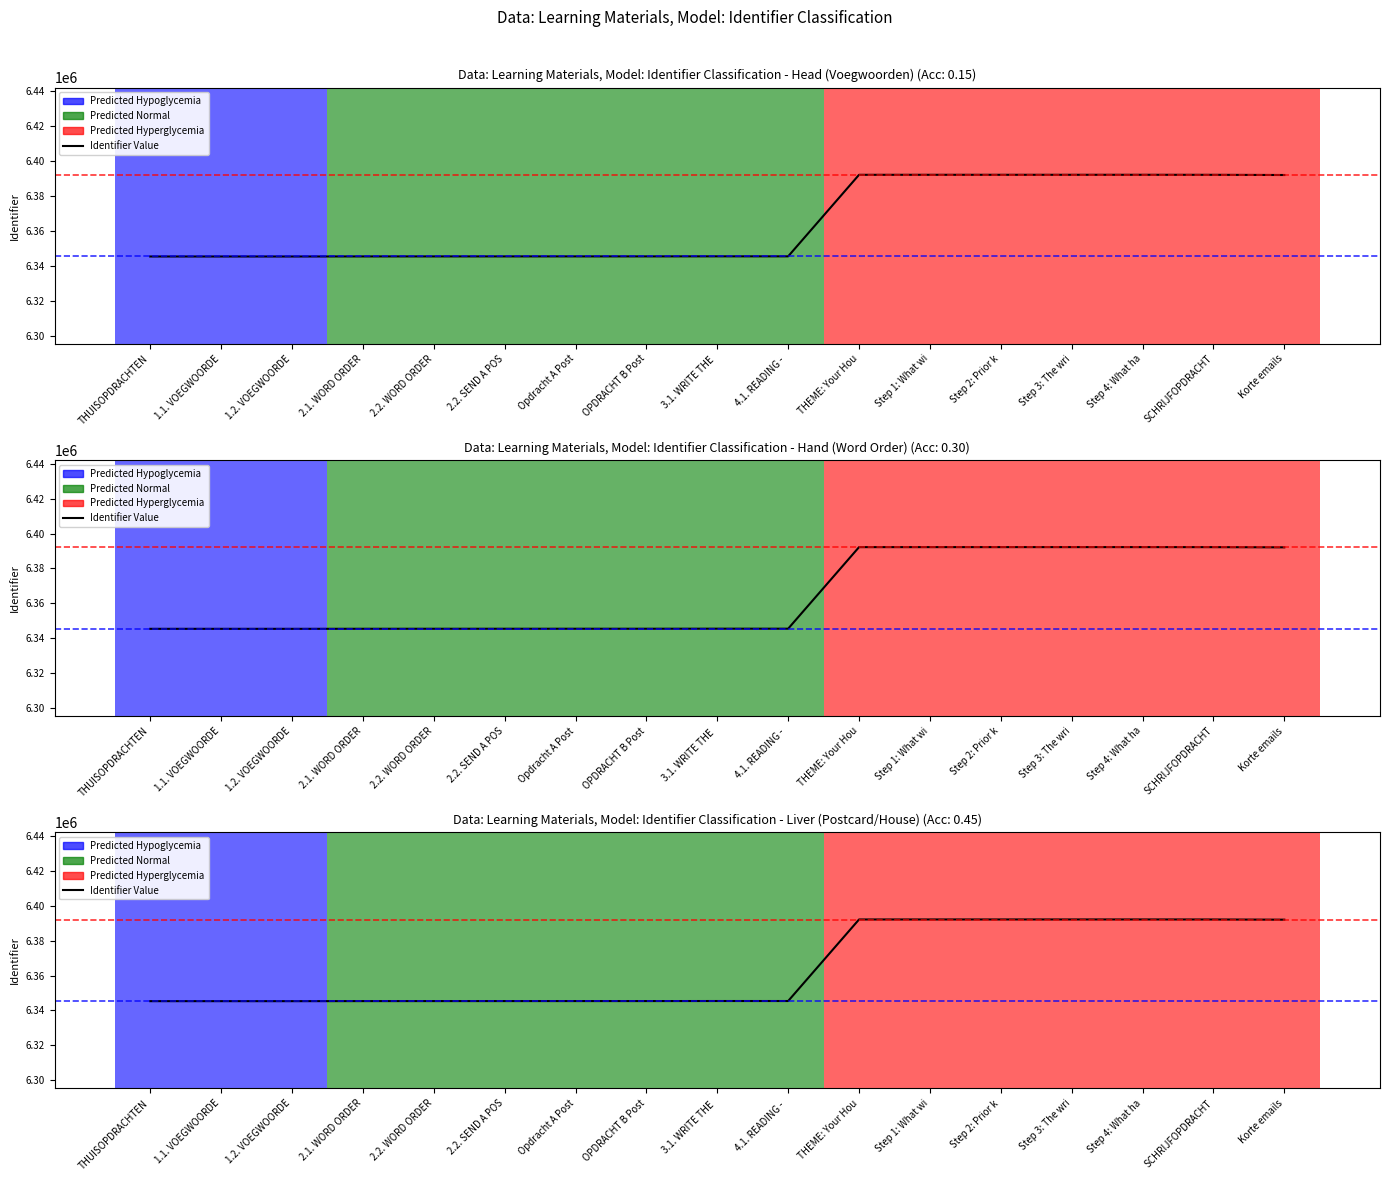

How many lines are shown in the chart?

1